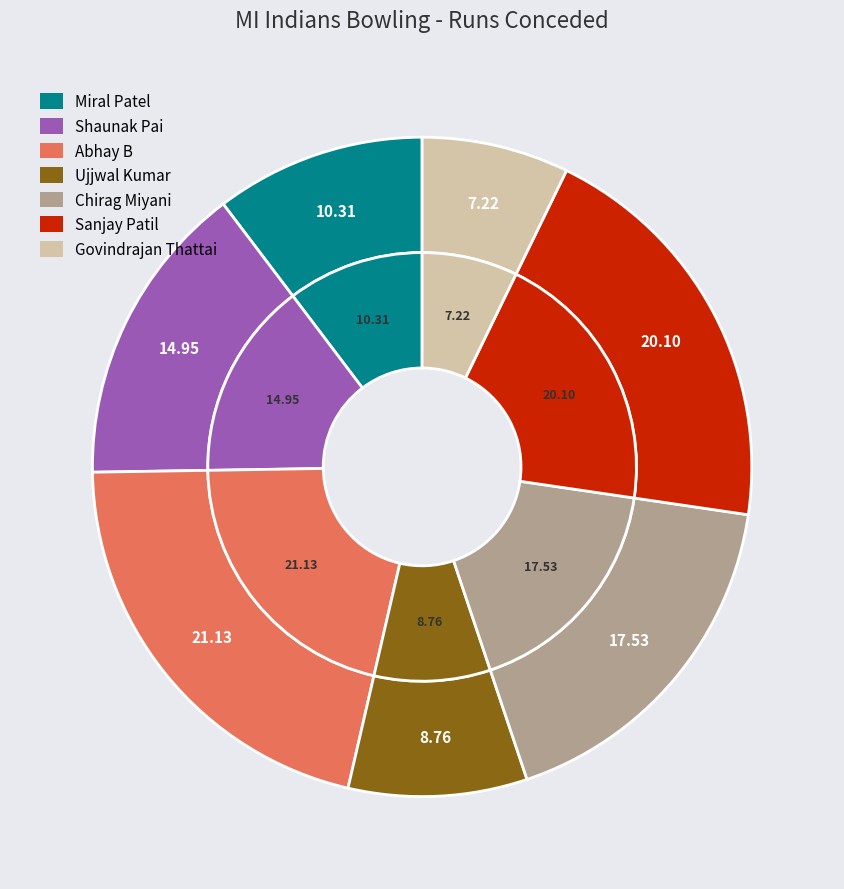

Is the sum of Sanjay Patil and Govindrajan Thattai greater than half?

No